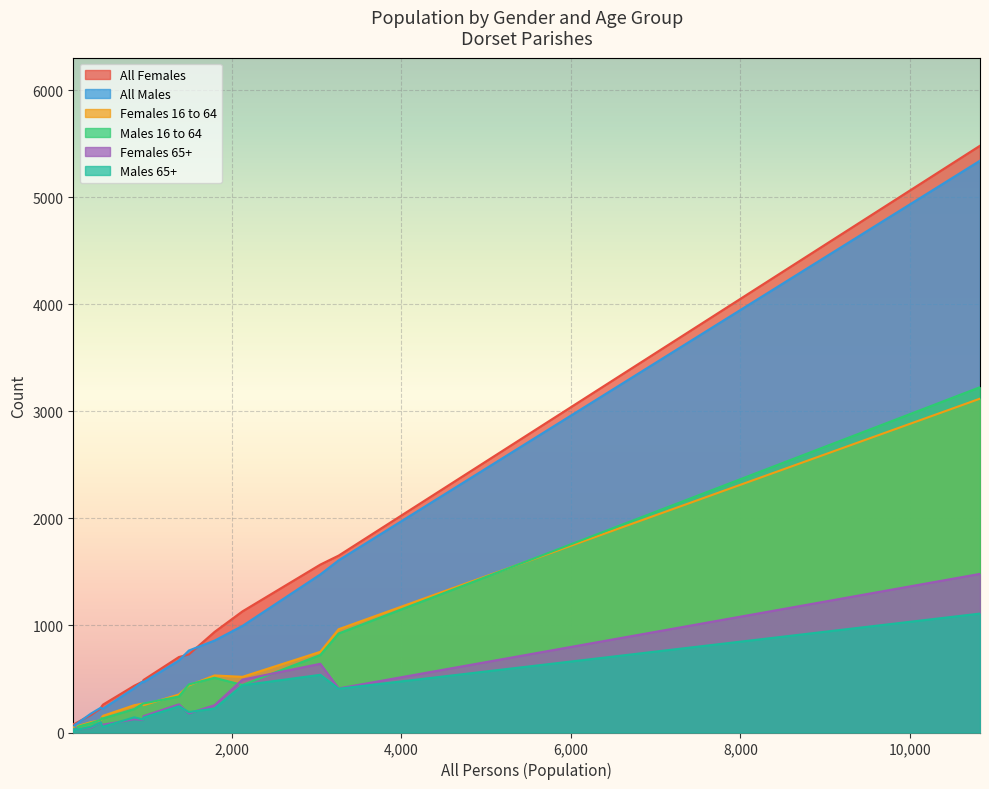

True or false: All Females and Males 65+ cross at least once.

False